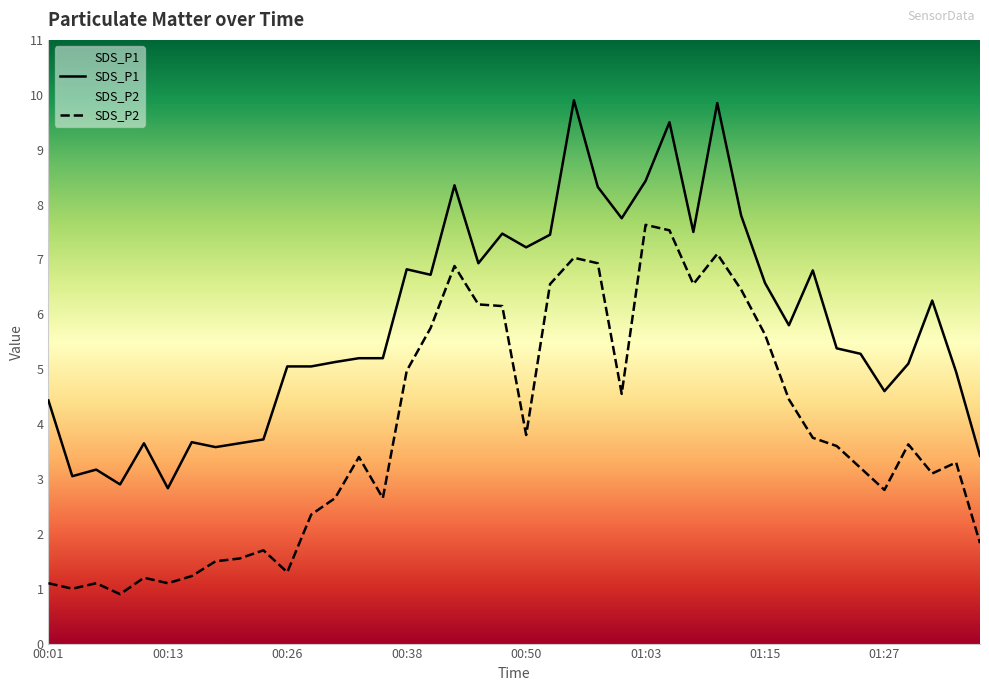

What is the label of the 22nd point from the right?

00:45